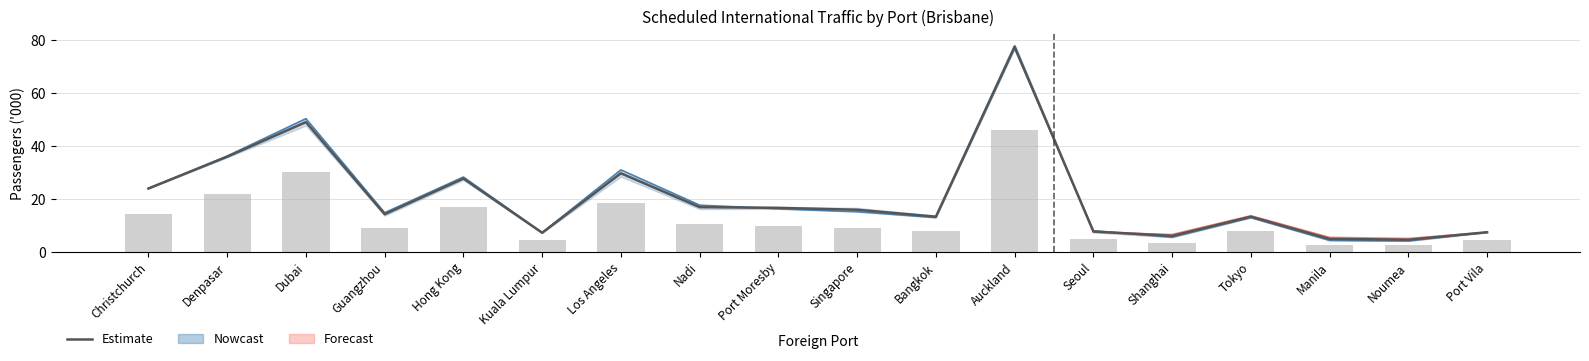

Rank the categories by value from highest to lowest.

Auckland, Dubai, Denpasar, Los Angeles, Hong Kong, Christchurch, Nadi, Port Moresby, Singapore, Guangzhou, Bangkok, Tokyo, Seoul, Port Vila, Kuala Lumpur, Shanghai, Manila, Noumea